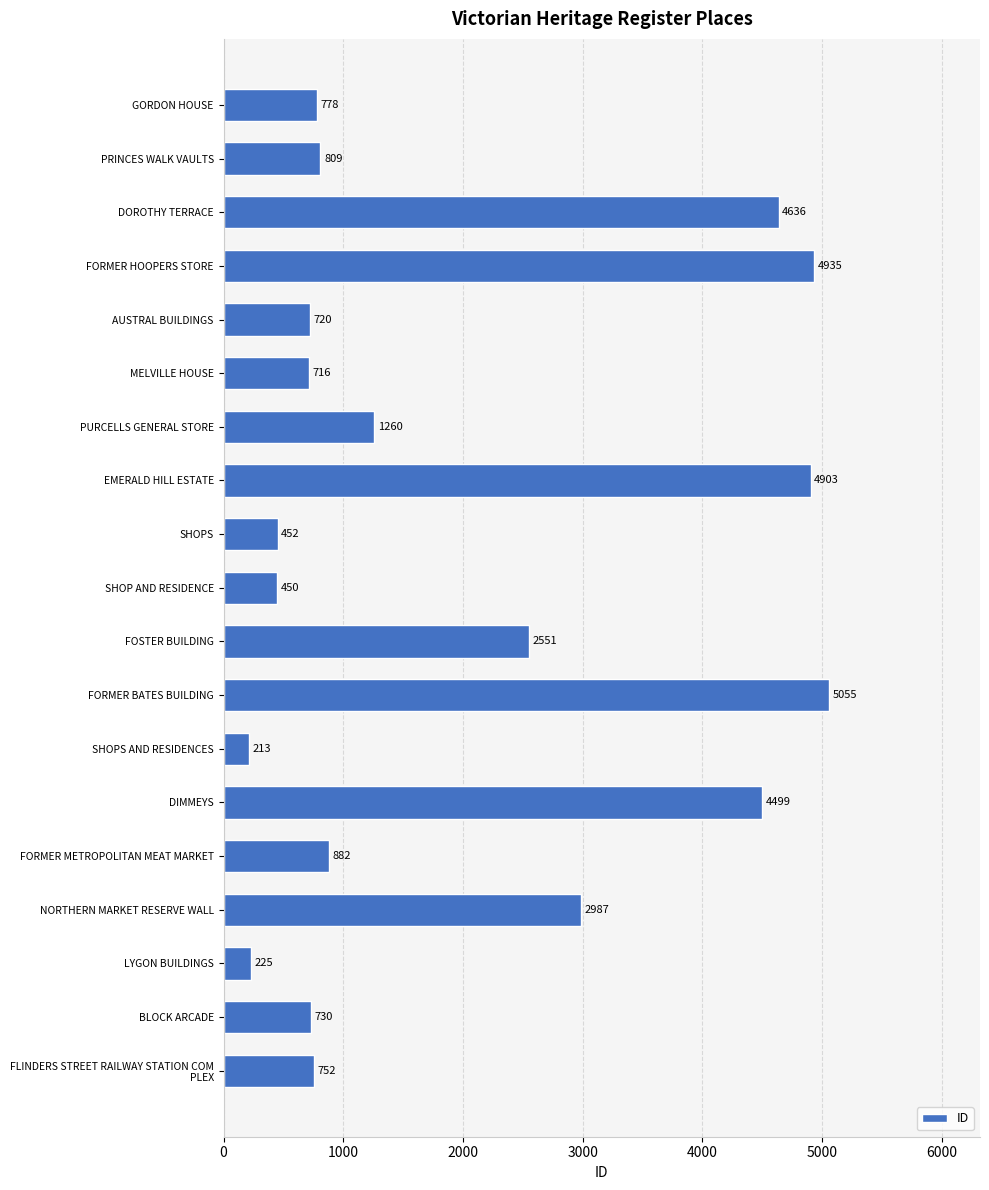

True or false: the data shows 163 at BLOCK ARCADE.

False